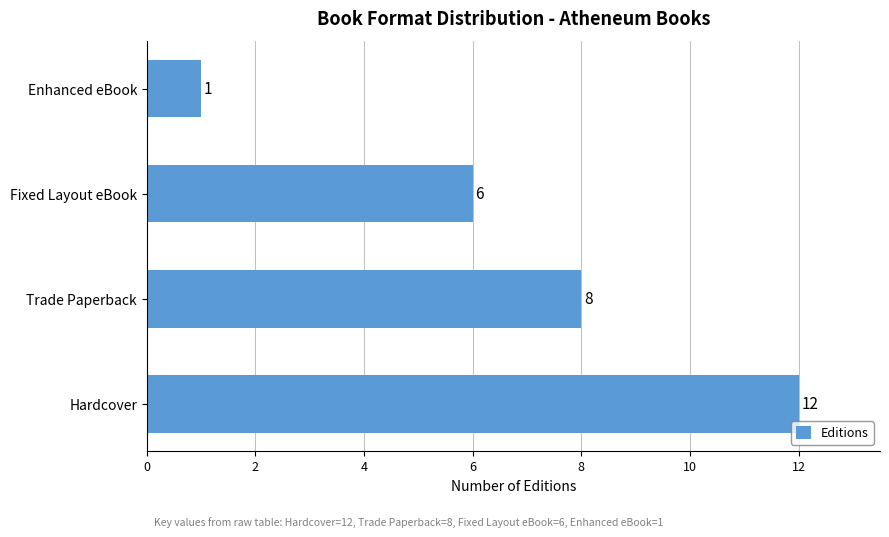

Is it true that the value at Hardcover is 8?

False